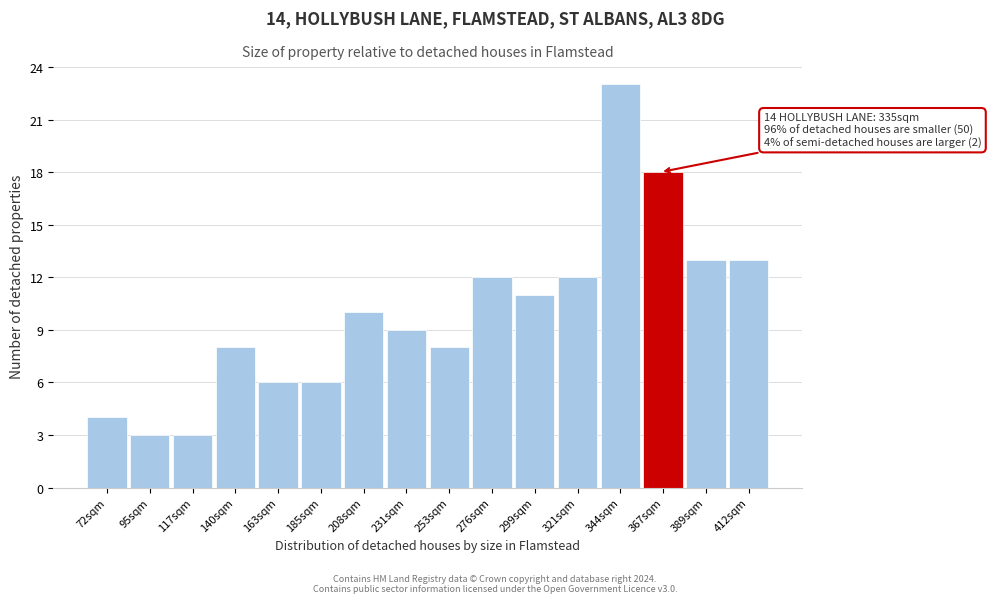

Reading right to left, transcribe all the data shown in this chart.

13	13	18	23	12	11	12	8	9	10	6	6	8	3	3	4